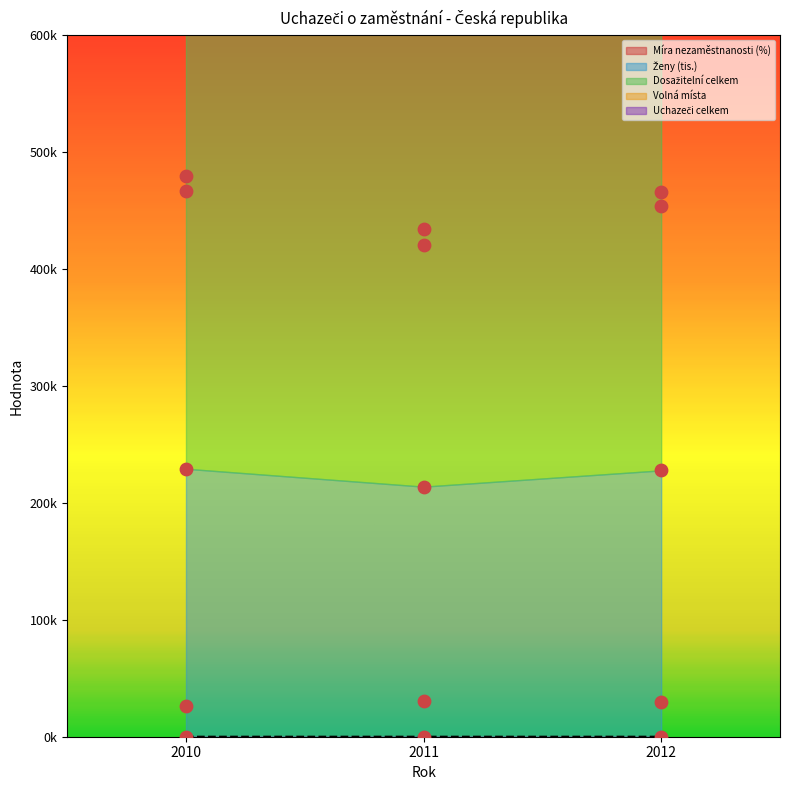

Which series contains the lowest Y value?

Míra nezaměstnanosti (%)